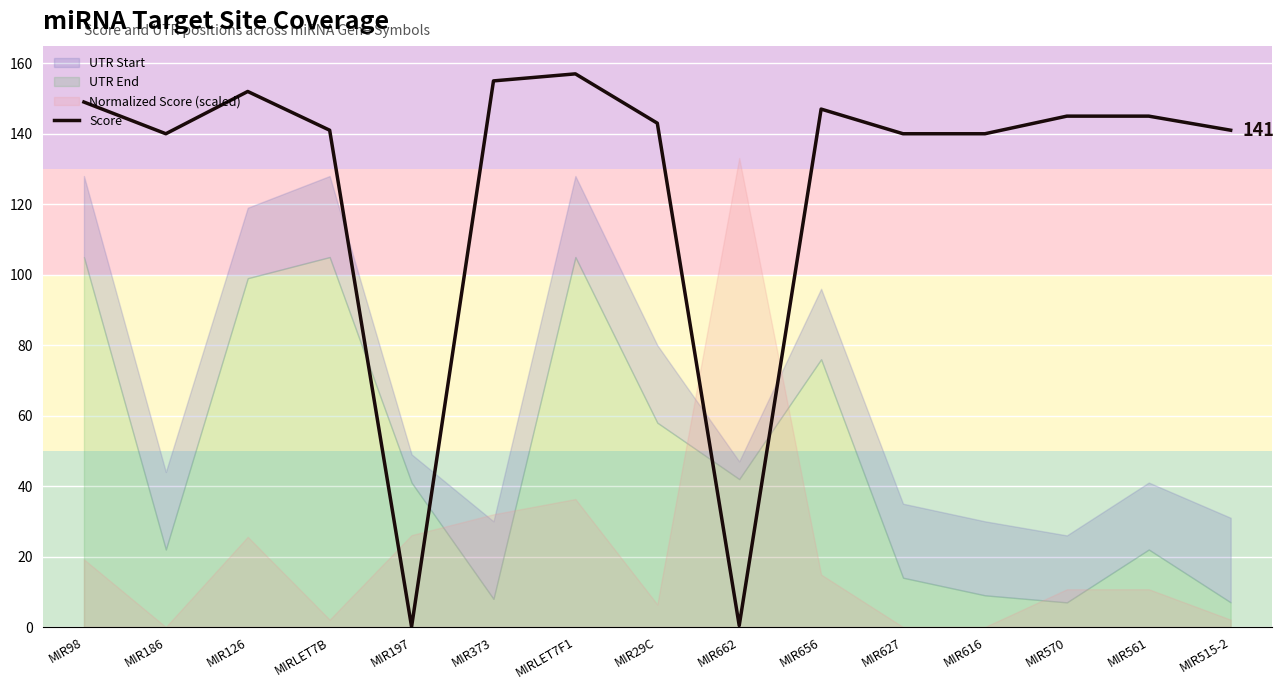

How many lines are shown in the chart?

1